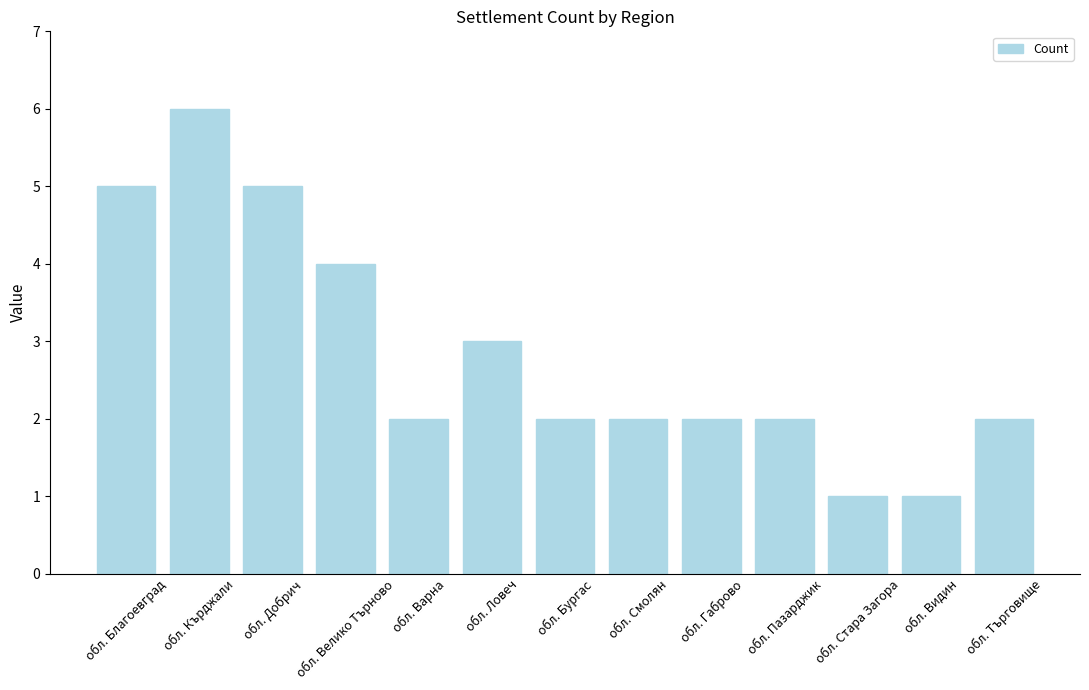

What is the ratio of the value at обл. Търговище to the value at обл. Пазарджик?

1.0